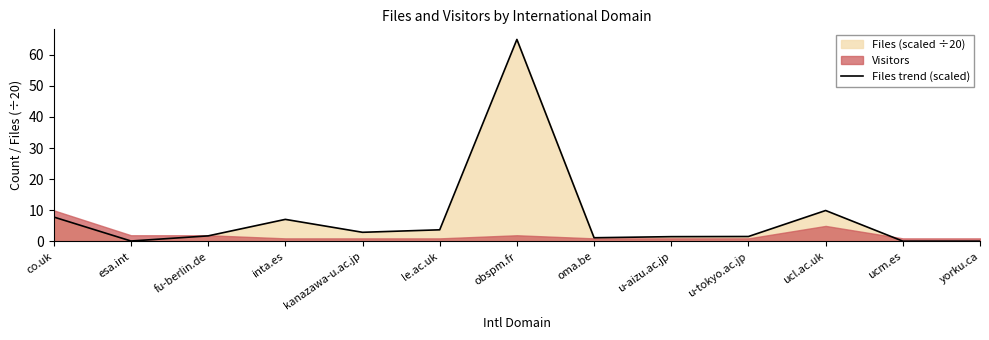

What is the maximum value for Files trend (scaled)?

64.9